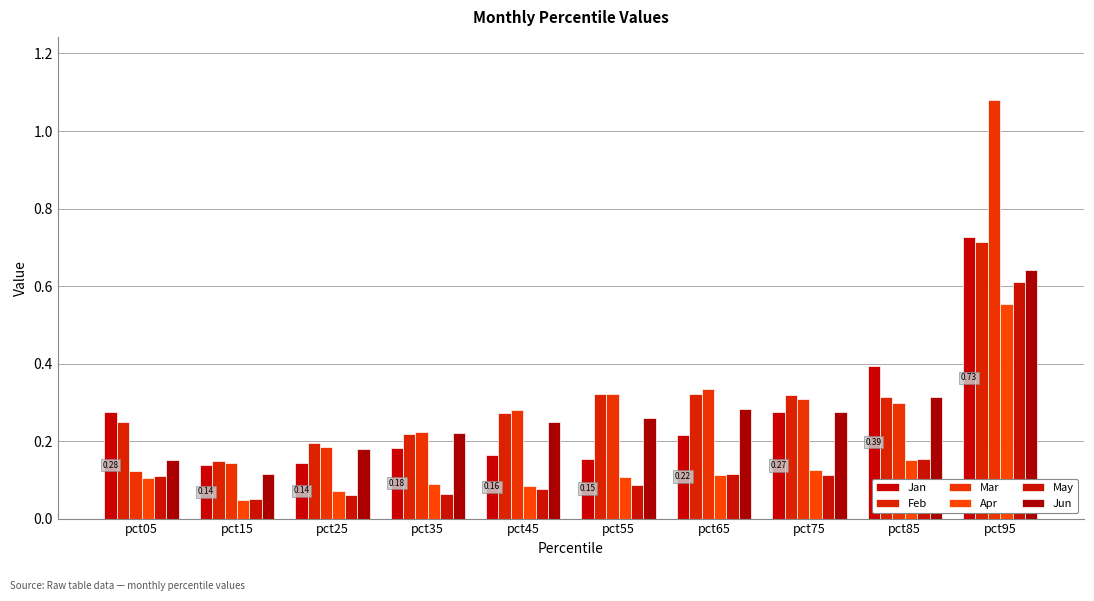

The Jun series shows 0.1 at pct35. True or false?

False